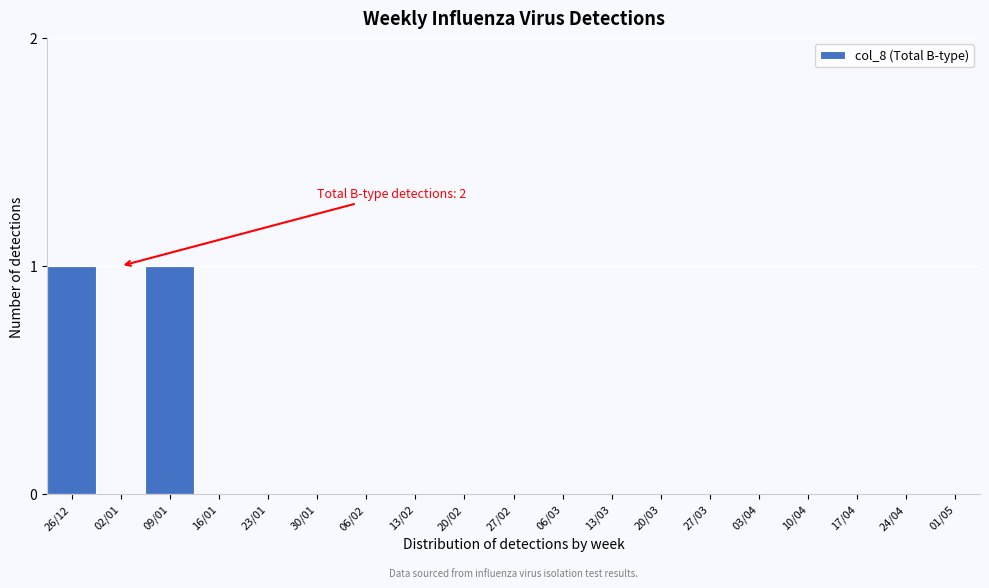

Reading right to left, list all the values displayed in this chart.

01/05=0	24/04=0	17/04=0	10/04=0	03/04=0	27/03=0	20/03=0	13/03=0	06/03=0	27/02=0	20/02=0	13/02=0	06/02=0	30/01=0	23/01=0	16/01=0	09/01=1	02/01=0	26/12=1